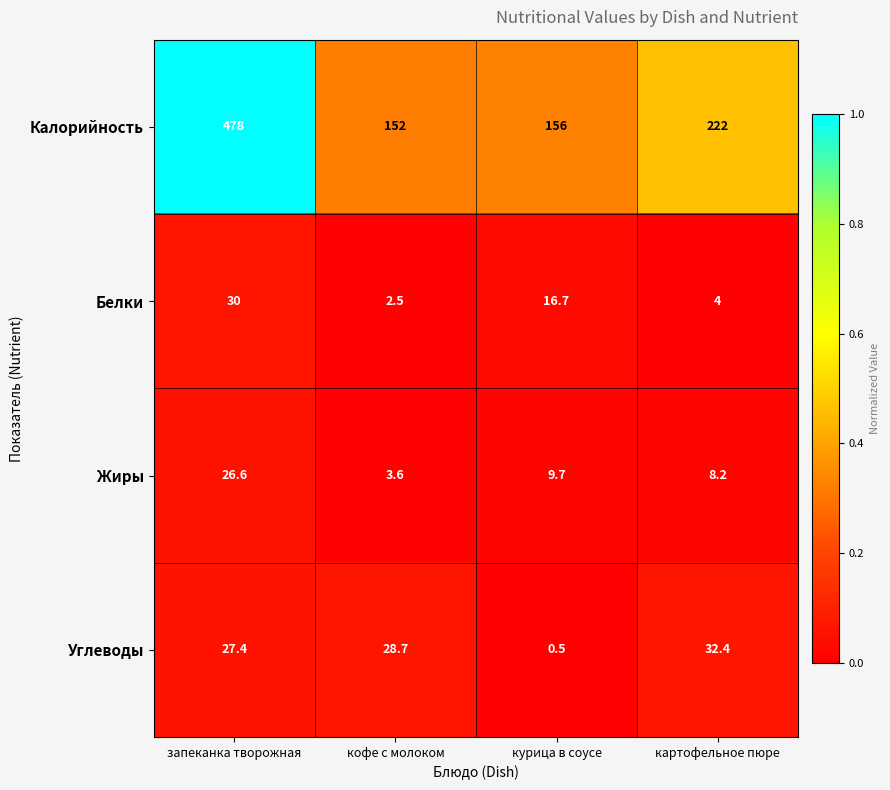

The Углеводы series shows 47.5 at картофельное пюре. True or false?

False